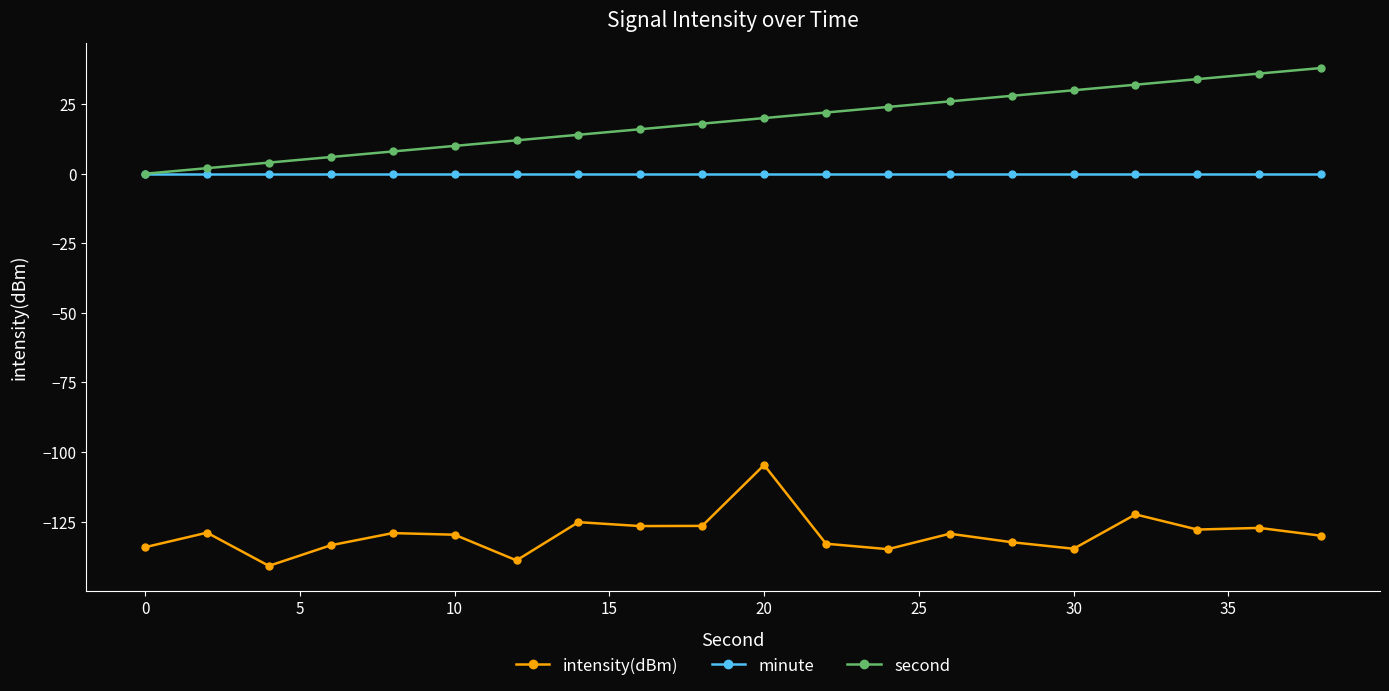

What is the minimum value for intensity(dBm)?

-140.9